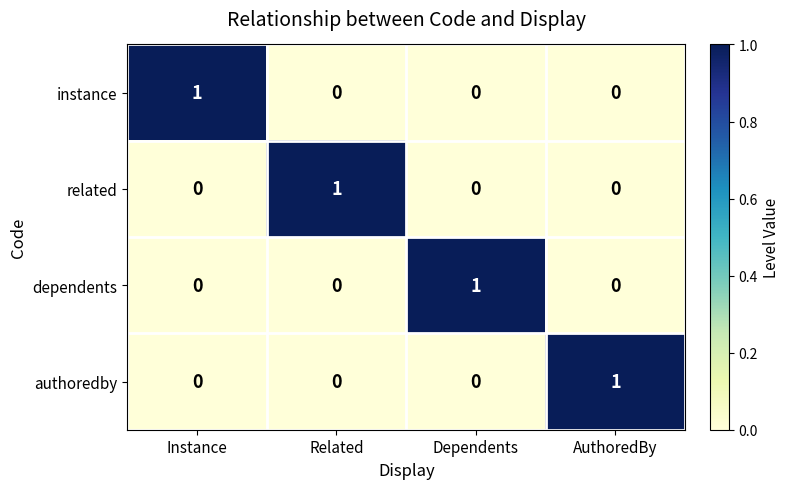

At how many categories does at least one series exceed 0?

4